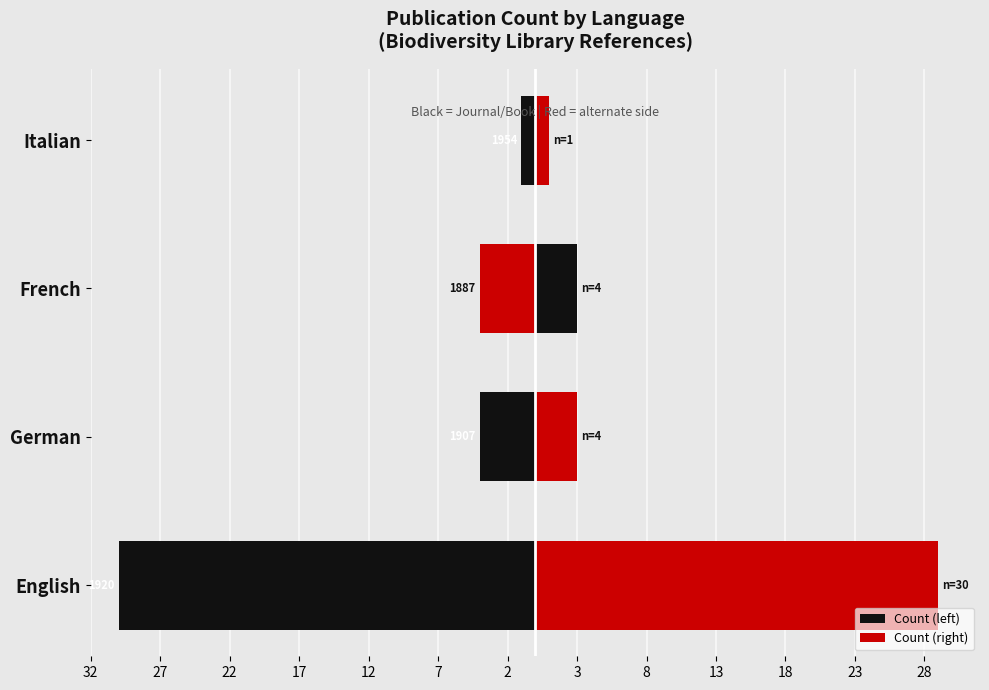

What is the value of the Count (right) bar at the 2nd from the left?

3